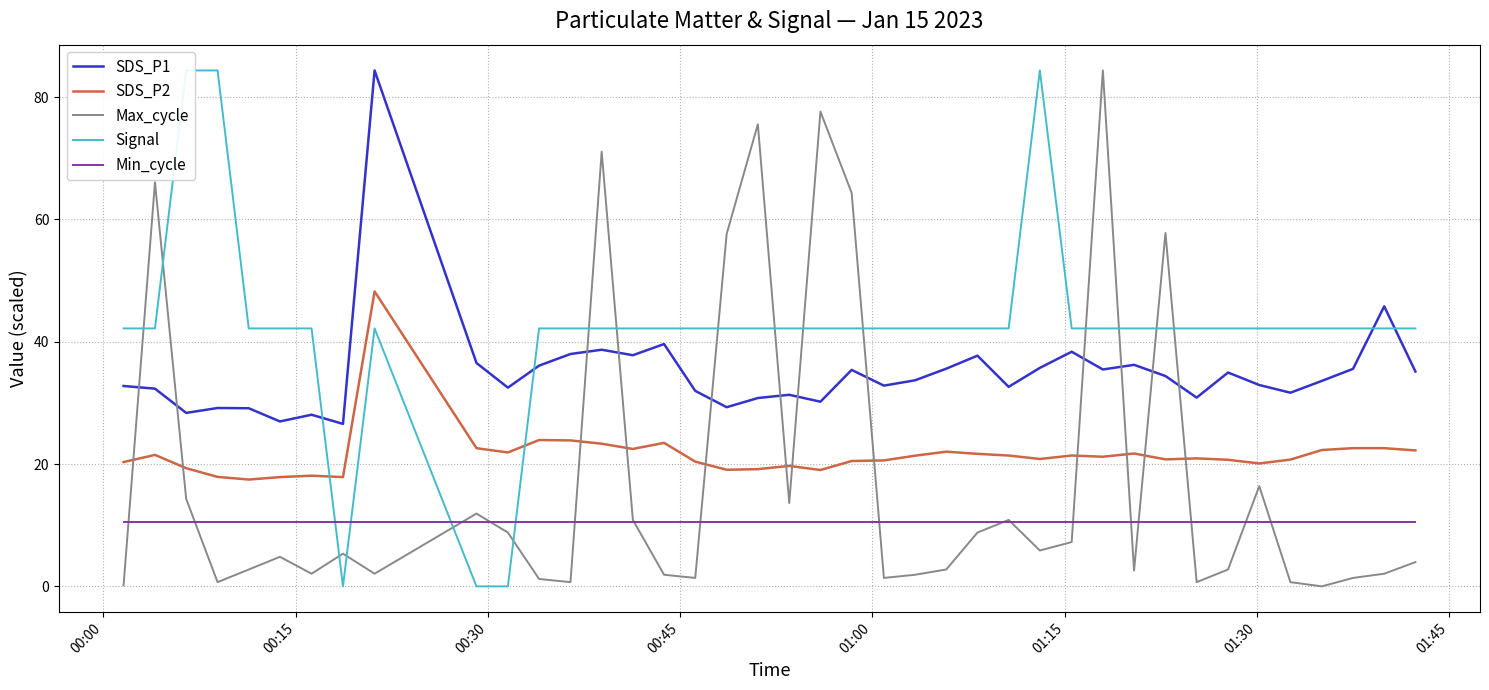

Count the number of categories in the chart.

40